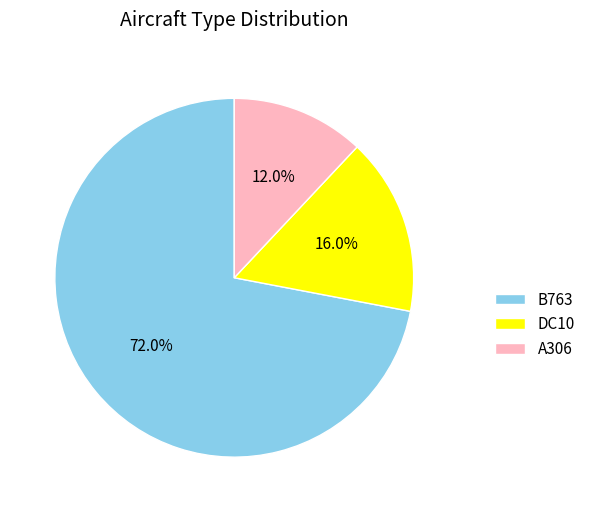

Between B763 and A306, which is larger?

B763